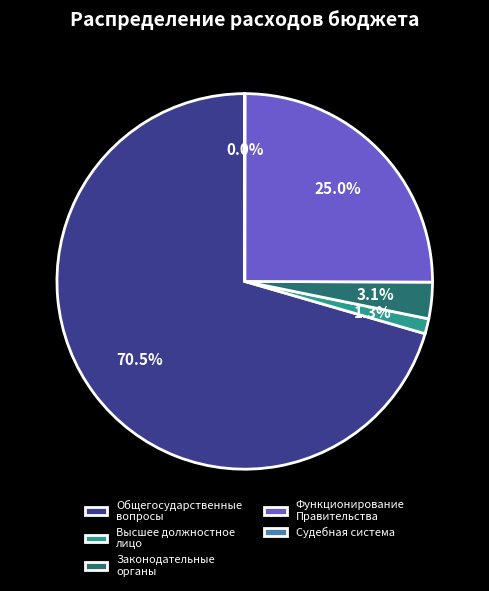

To the nearest percent, what portion does Функционирование Правительства represent?

25%